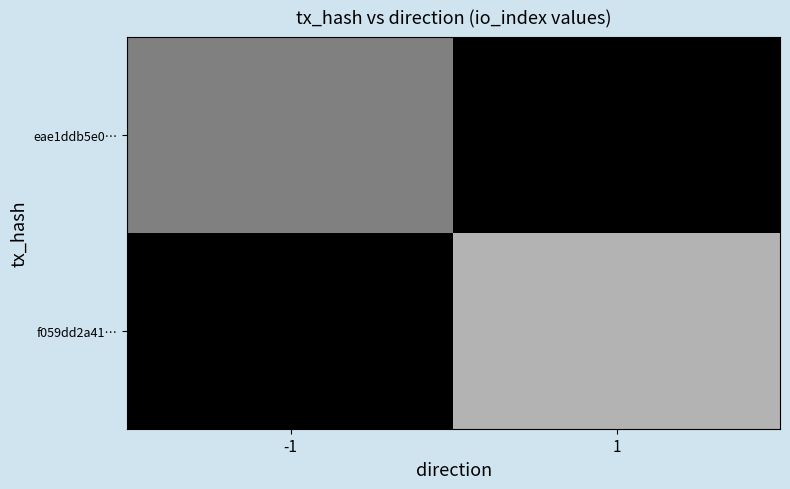

List the series in order of their overall mean, highest first.

f059dd2a41…, eae1ddb5e0…